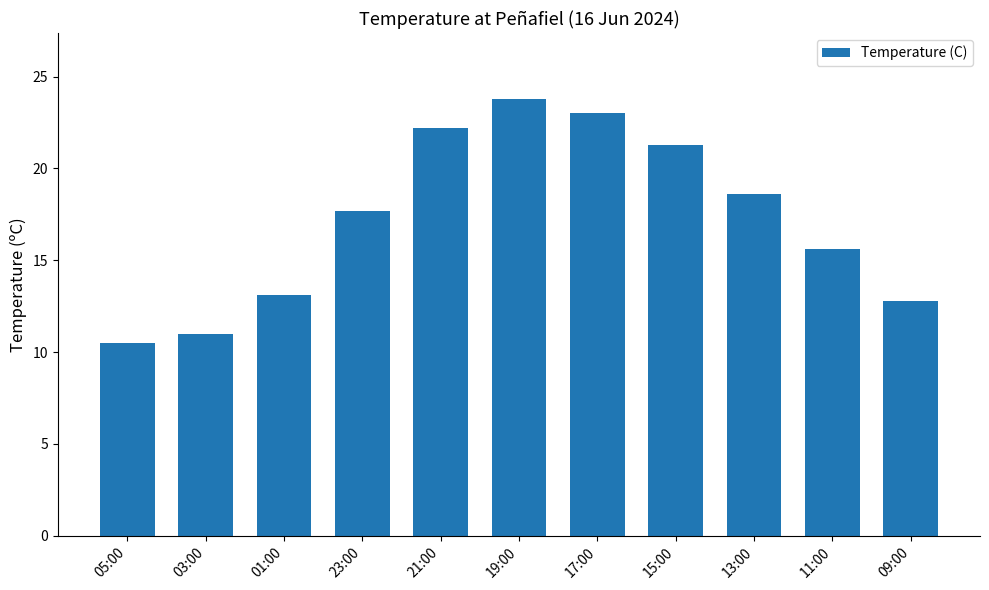

At which label is the value closest to 17?

23:00